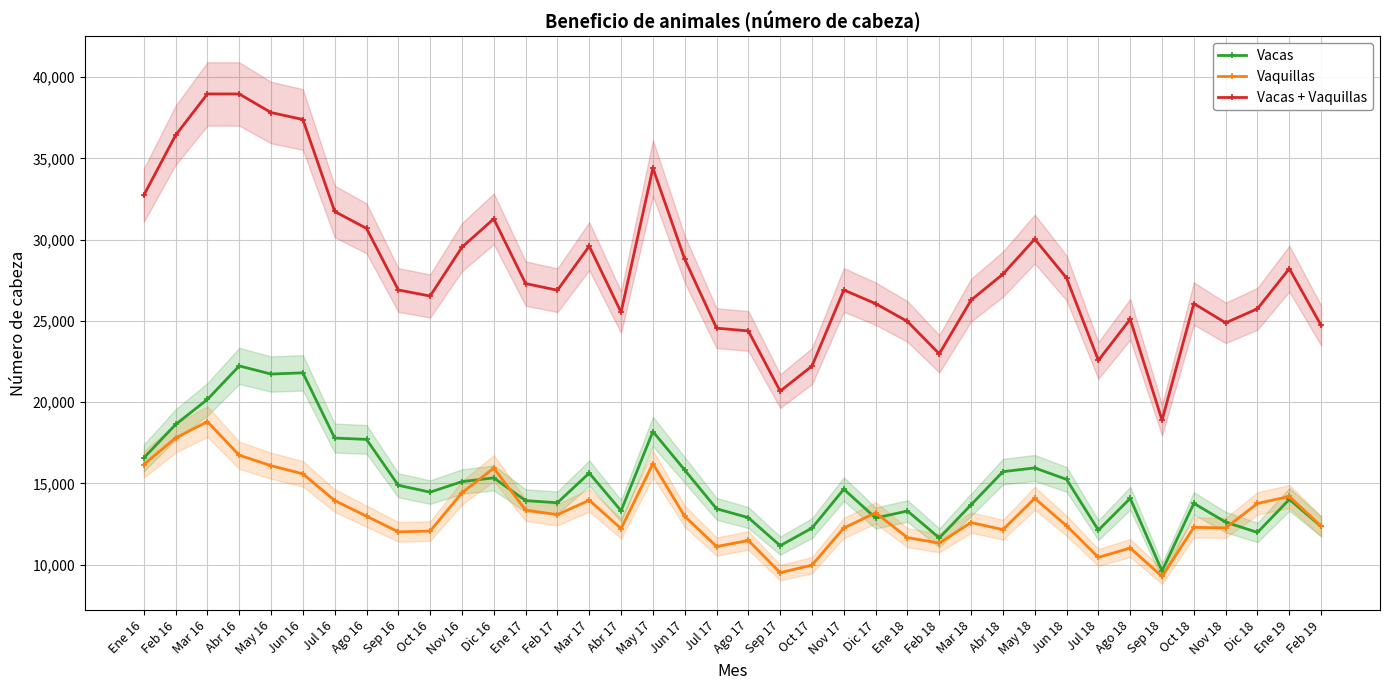

The value of Vaquillas at Jul 18 is 17254. True or false?

False